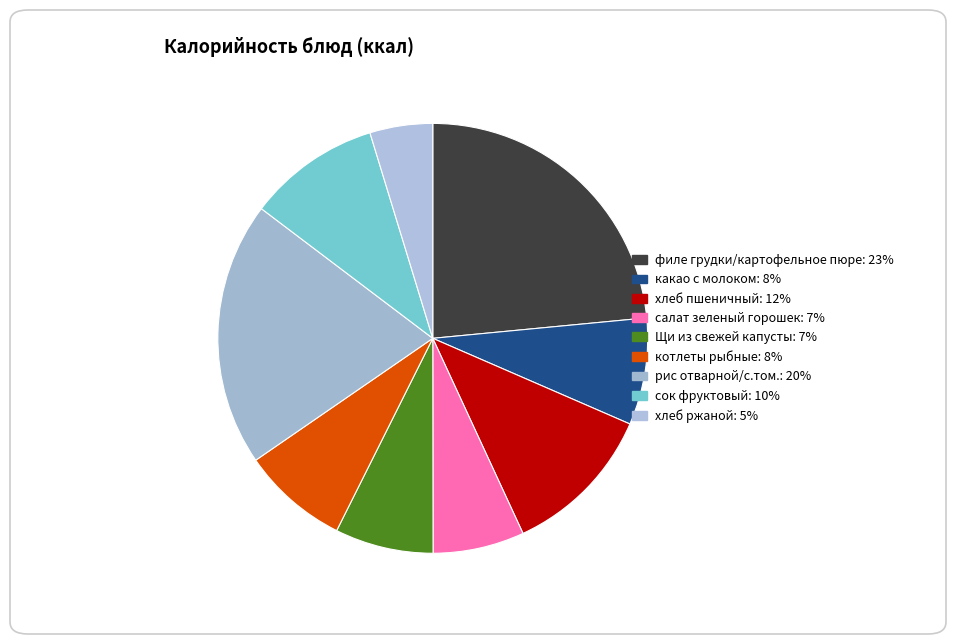

Rank the categories by value from lowest to highest.

хлеб ржаной, салат зеленый горошек, Щи из свежей капусты, котлеты рыбные, какао с молоком, сок фруктовый, хлеб пшеничный, рис отварной/с.том., филе грудки/картофельное пюре